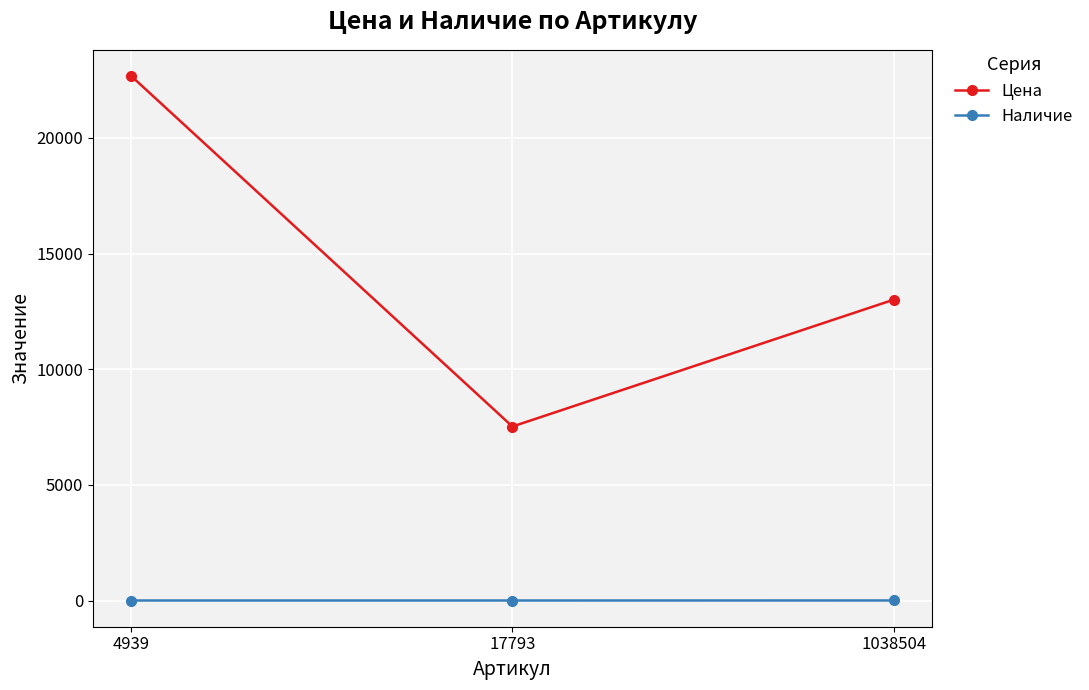

What is the difference between the second highest and minimum values in the Цена series?

5483